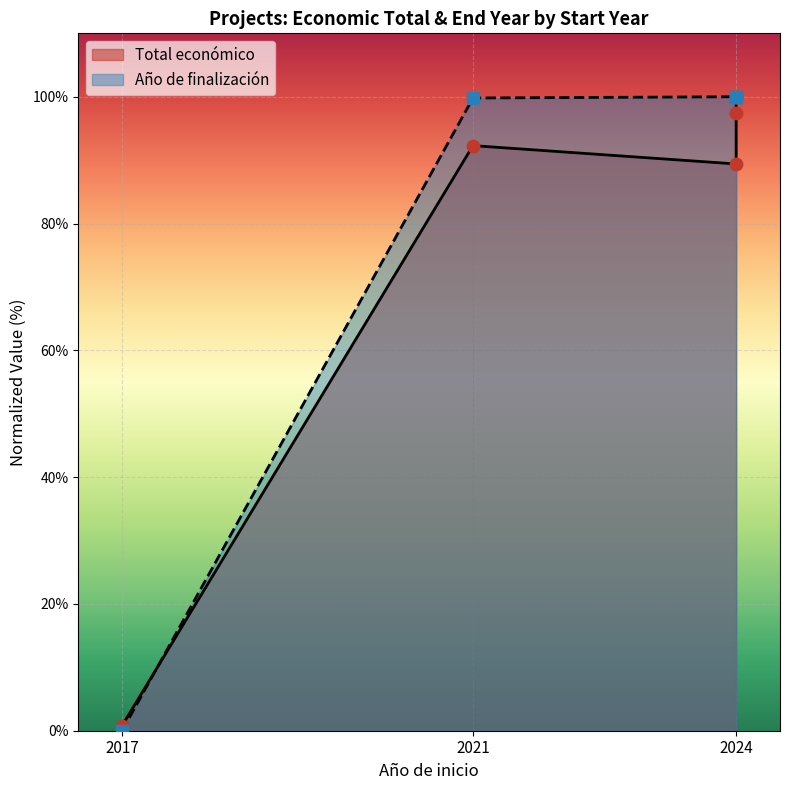

At which category is the sum across all series the highest?

2024